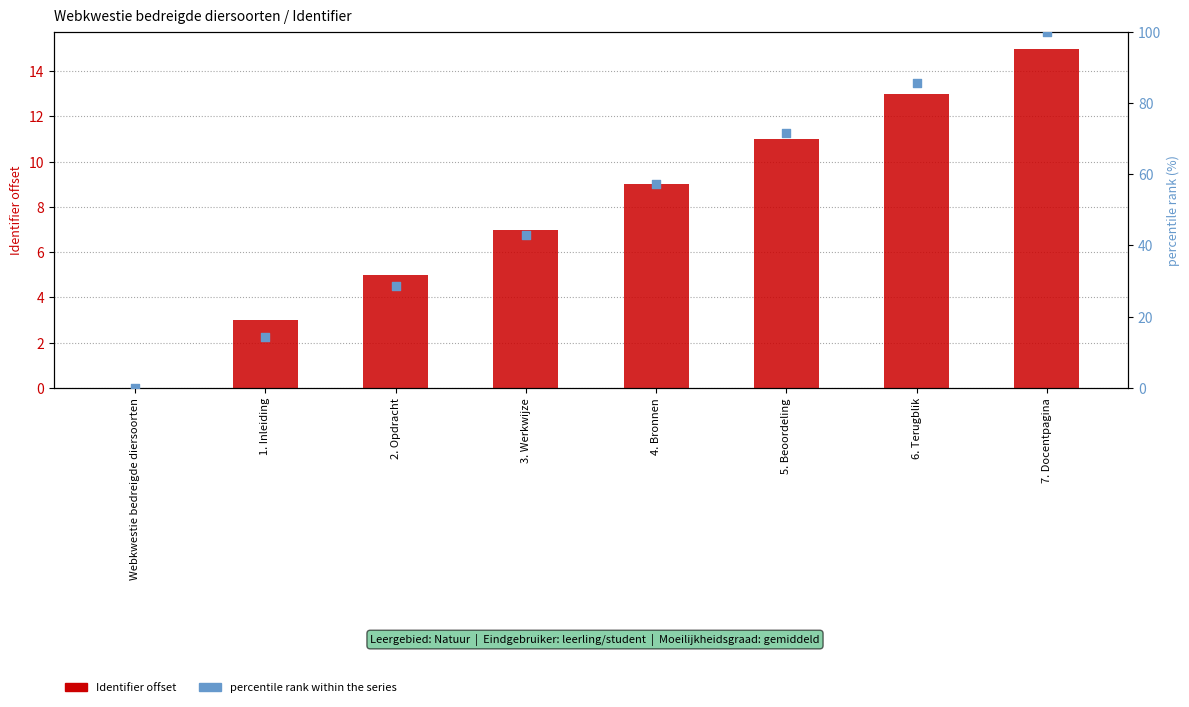

Is the value of percentile rank within the series at 3. Werkwijze greater than the value of Identifier (offset from 1639970) at 6. Terugblik?

Yes